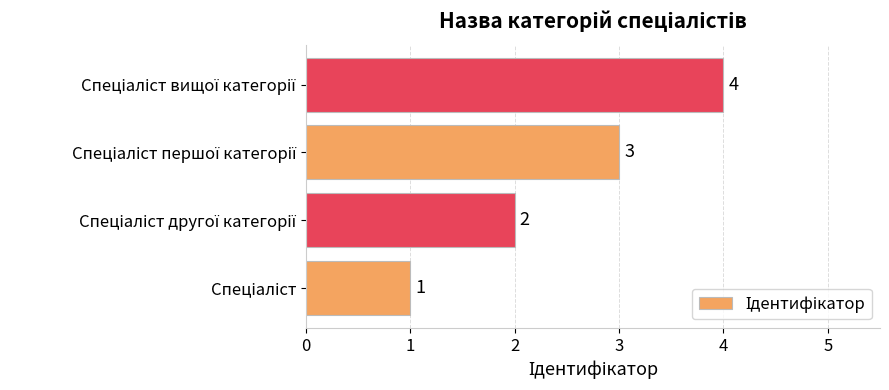

How many values are below 3?

2